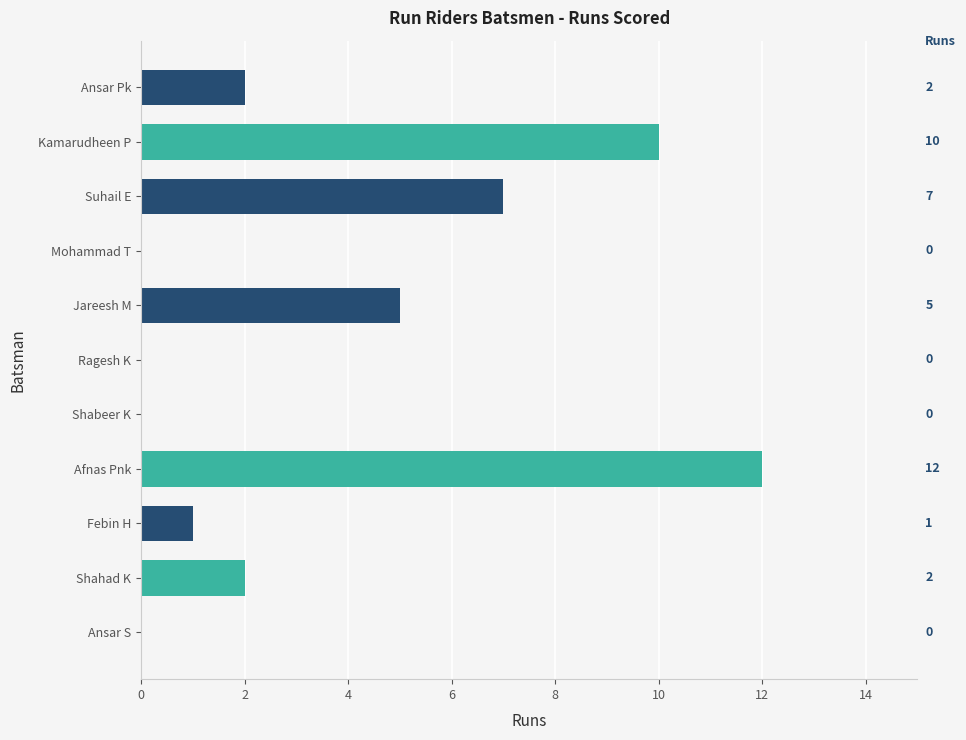

Reading top to bottom, extract all data points from this chart.

Ansar Pk=2	Kamarudheen P=10	Suhail E=7	Mohammad T=0	Jareesh M=5	Ragesh K=0	Shabeer K=0	Afnas Pnk=12	Febin H=1	Shahad K=2	Ansar S=0